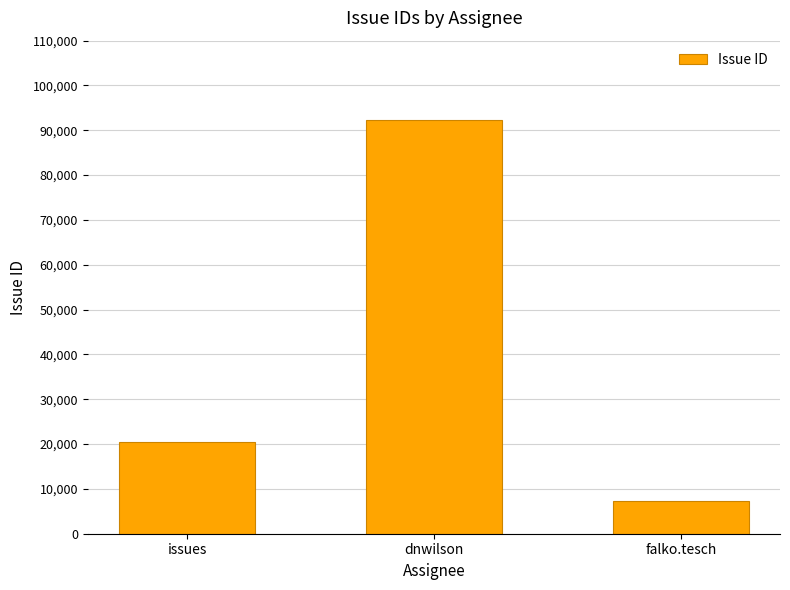

Which category has the lowest value across all series?

falko.tesch